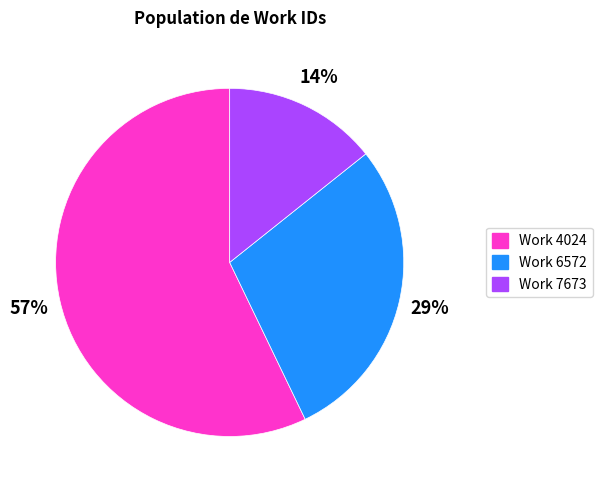

Does any single category account for the majority?

Yes